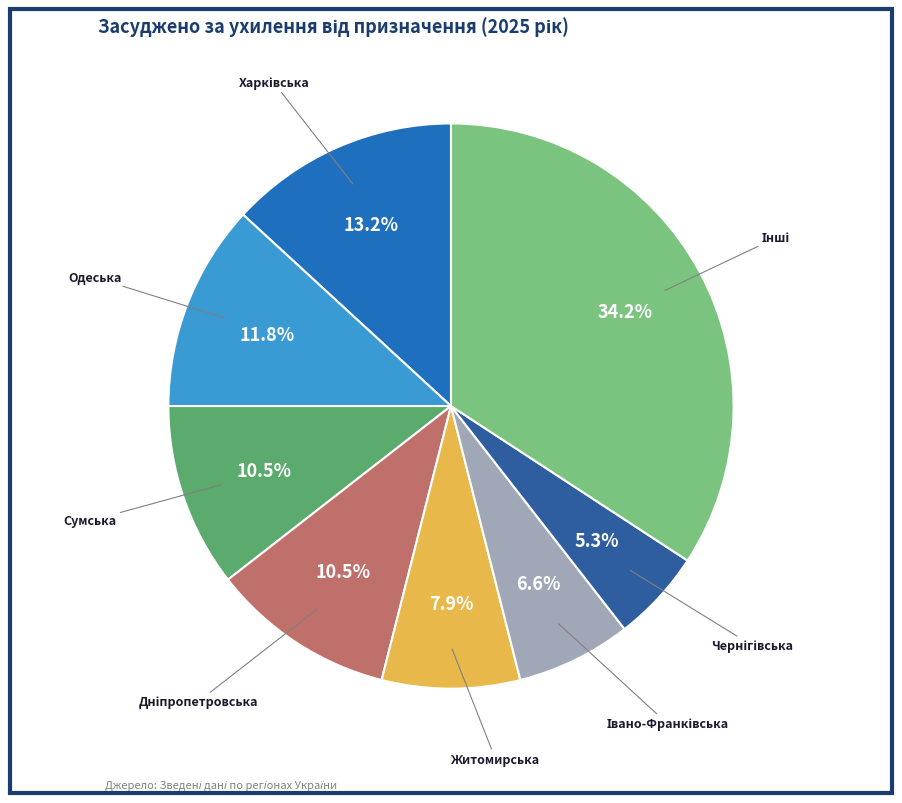

Count the number of slices in the pie.

8